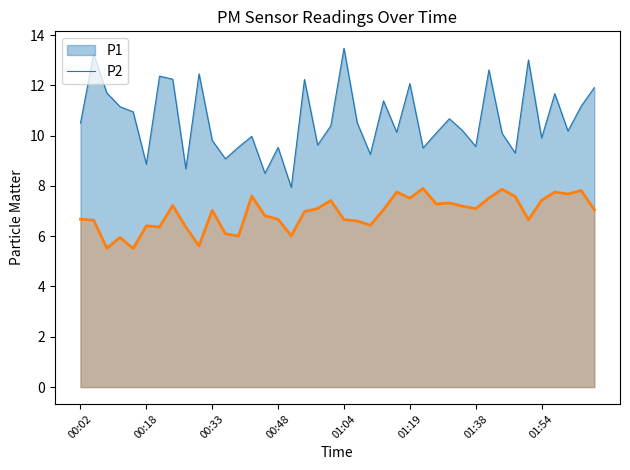

What is the label of the 18th point from the right?

01:10